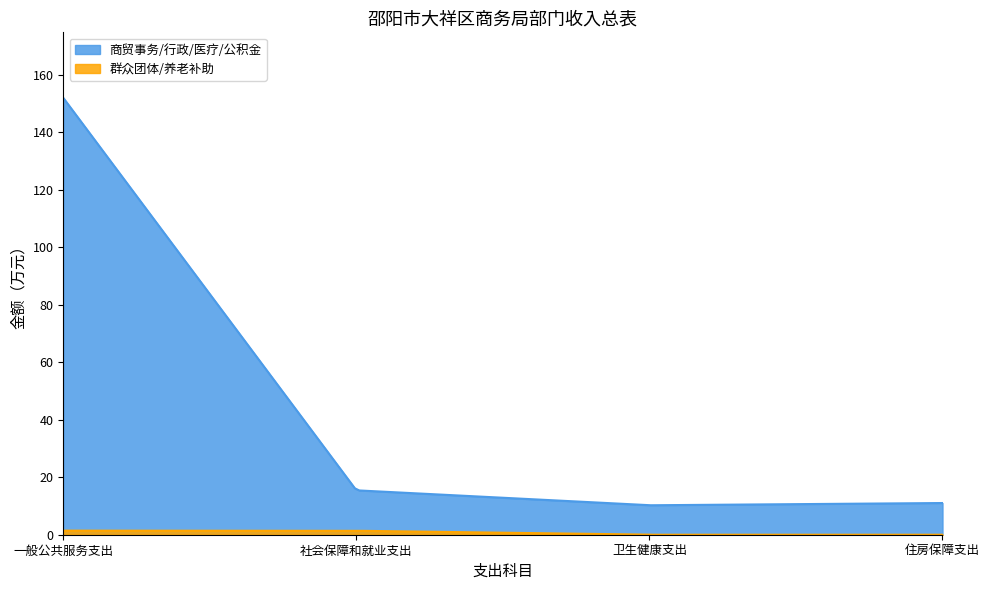

True or false: 社会保障和就业支出 and 卫生健康支出 cross at least once.

False